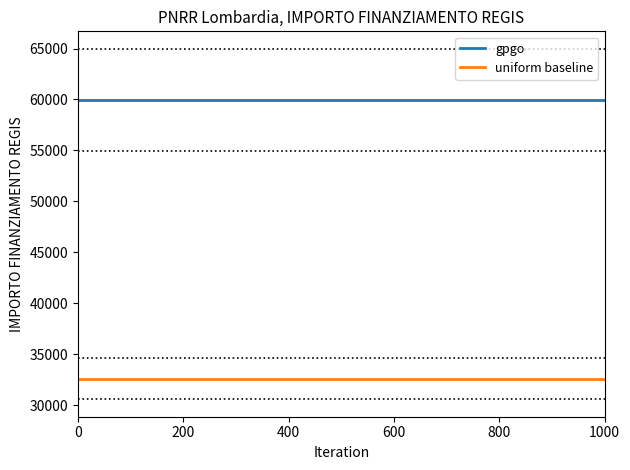

Rank the series by their maximum value, from highest to lowest.

gpgo, uniform baseline